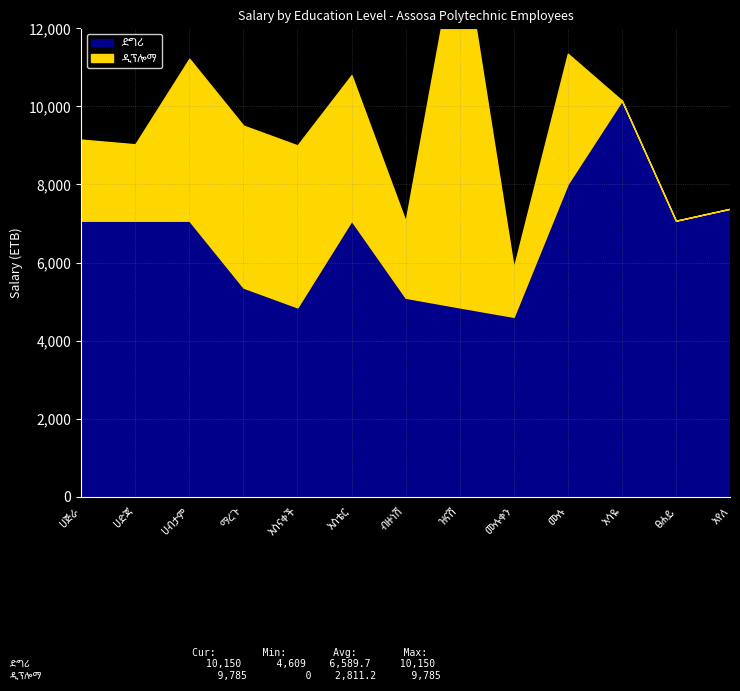

What is the greatest value displayed?

10150